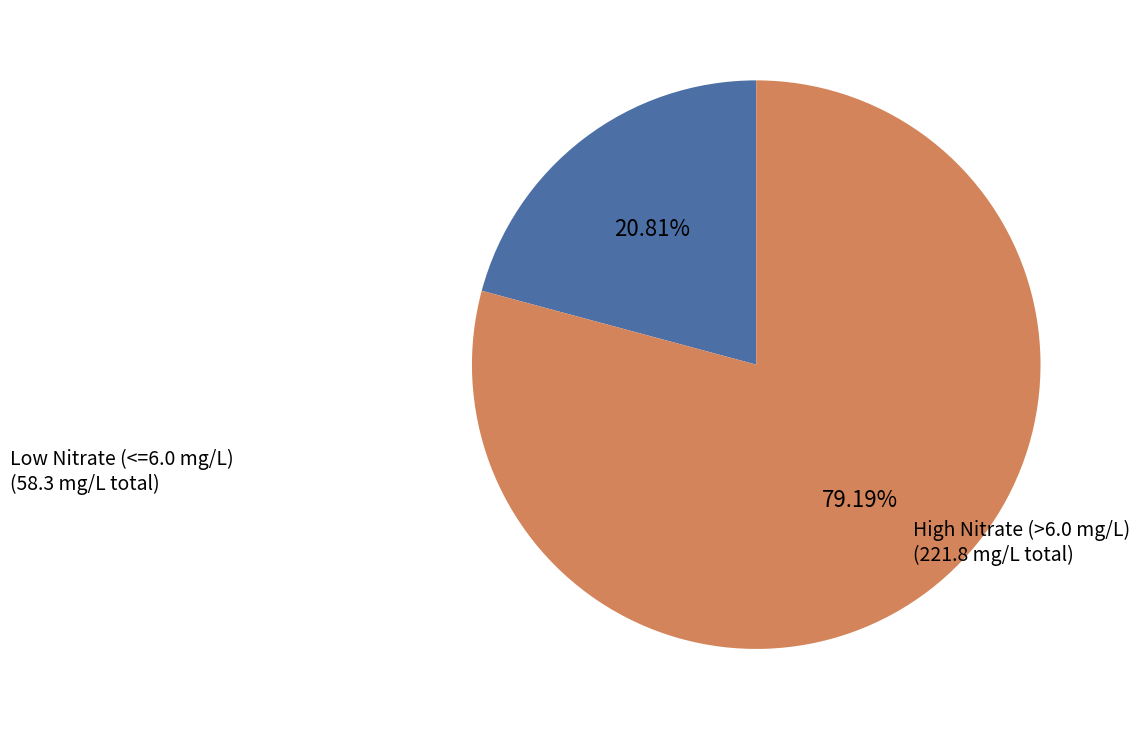

Does any single category account for the majority?

Yes